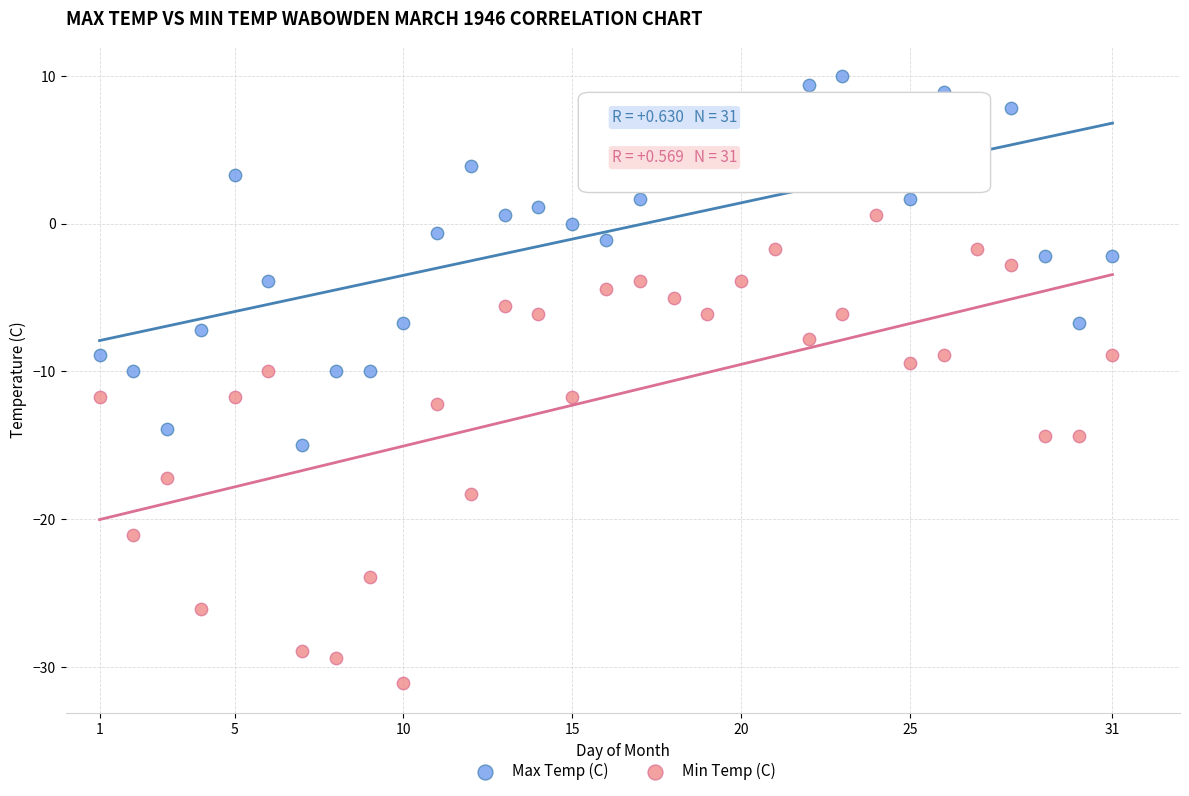

Across all data points, what is the range of X values (max minus min)?

30.0